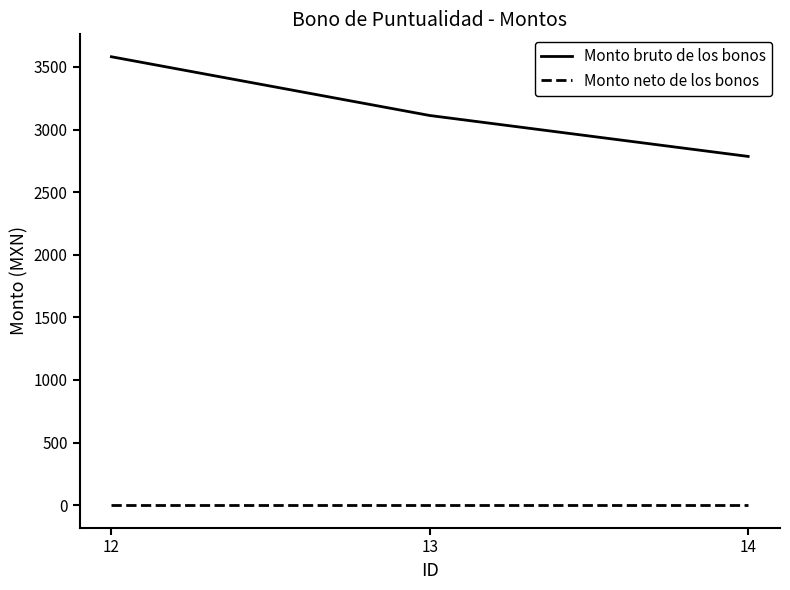

At how many categories does at least one series exceed 1401?

3